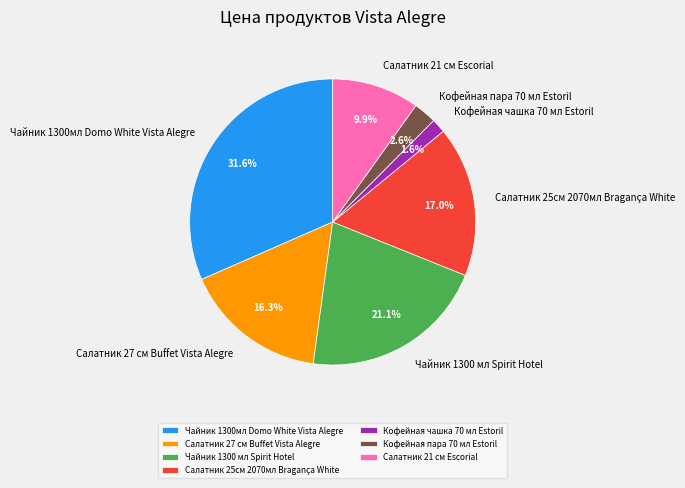

To the nearest percent, what portion does Кофейная чашка 70 мл Estoril represent?

2%